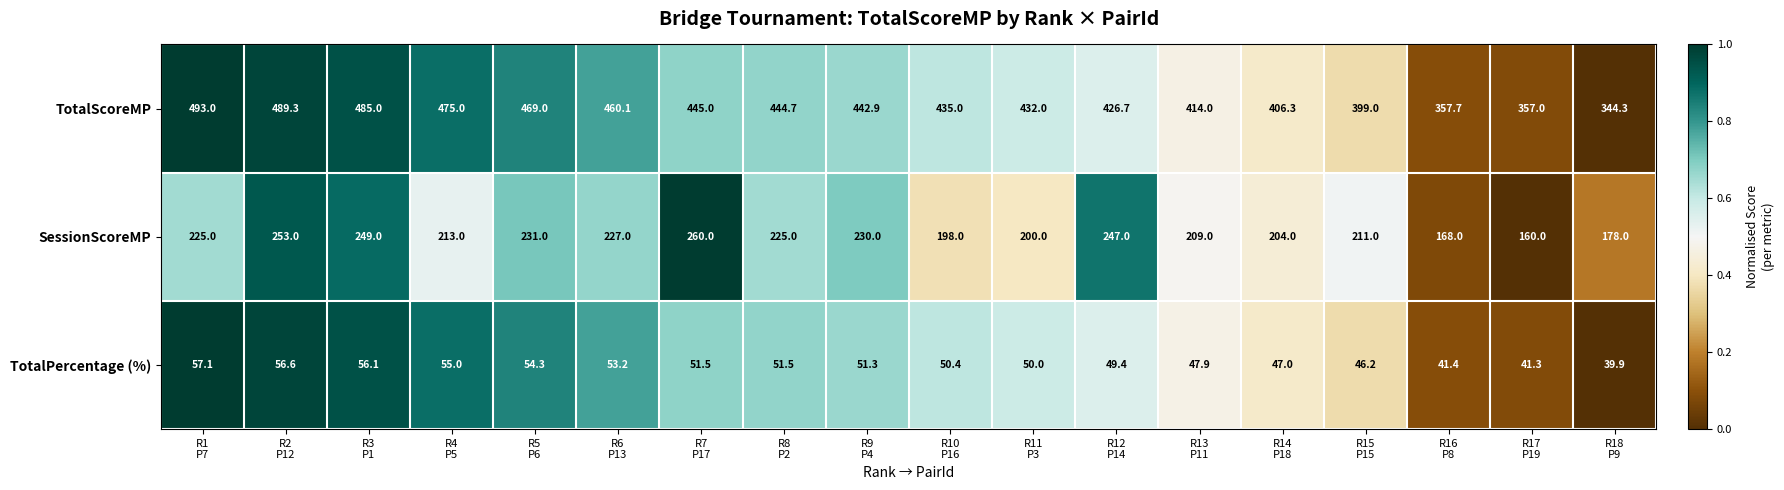

Which series has the largest range (max minus min)?

TotalScoreMP